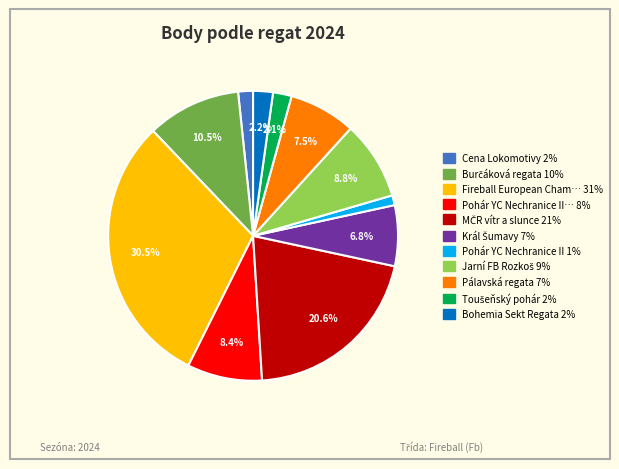

Does any single category account for the majority?

No